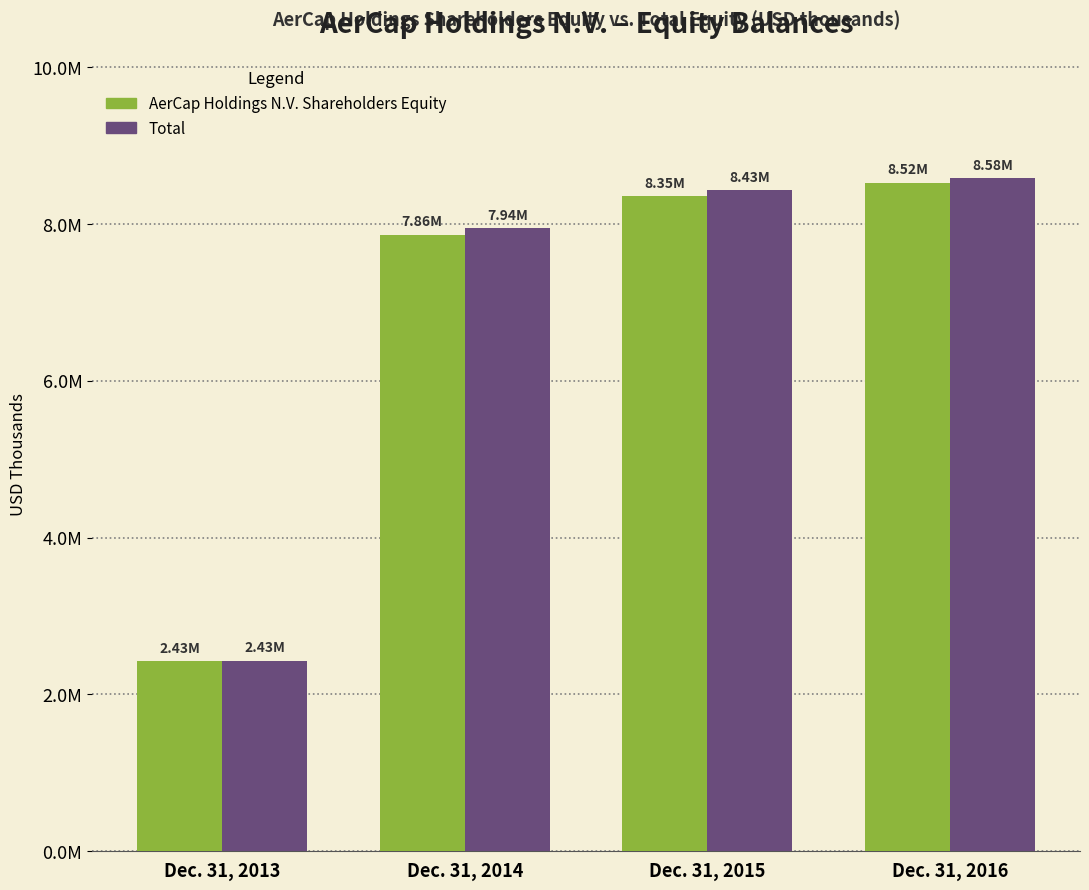

What are all the series names shown in the legend?

AerCap Holdings N.V. Shareholders Equity, Total